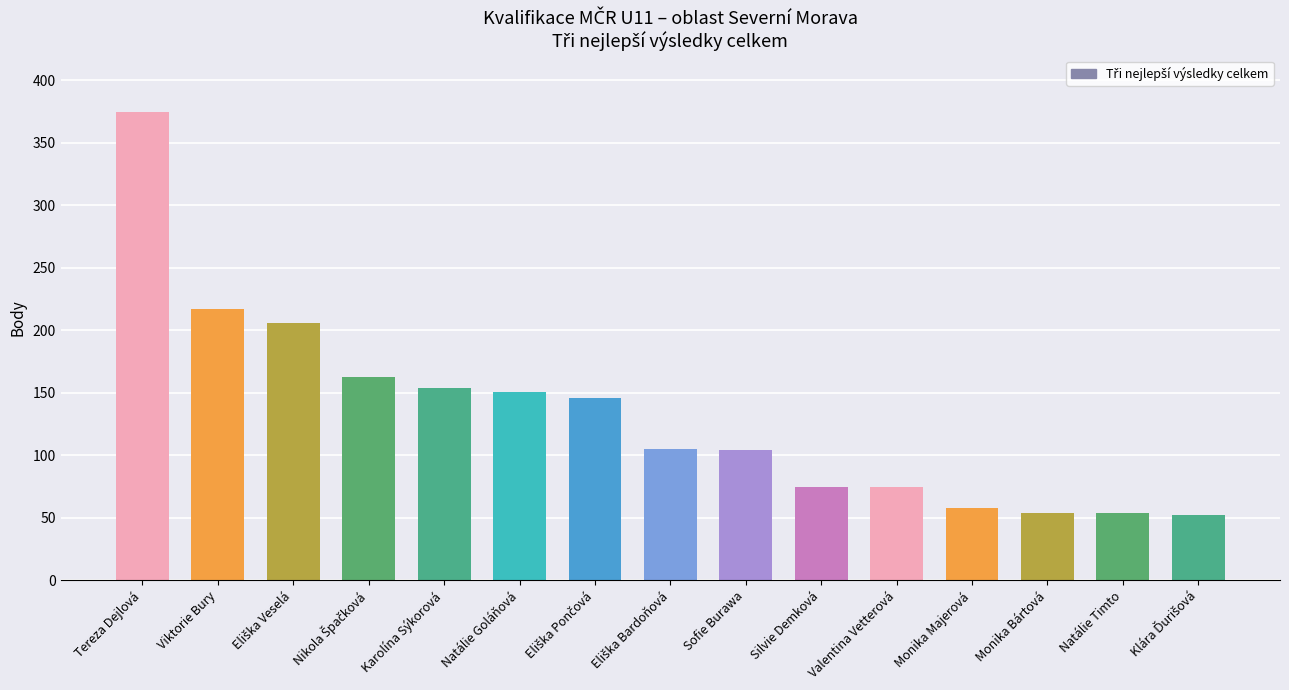

True or false: the data shows 28 at Natálie Timto.

False